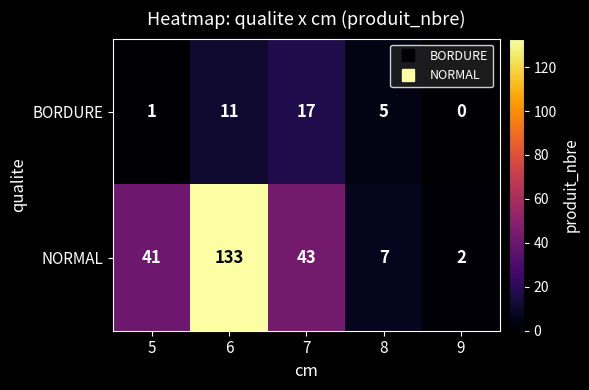

Which series has the largest range (max minus min)?

NORMAL